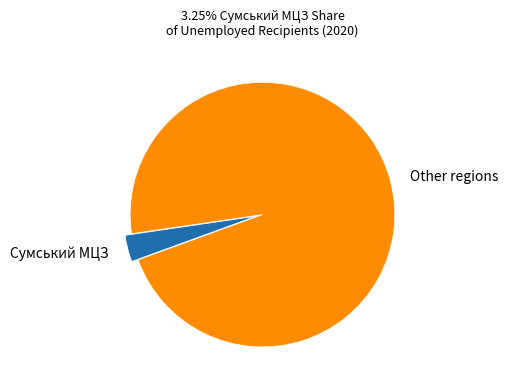

Is the sum of Сумський МЦЗ and Other regions greater than half?

Yes